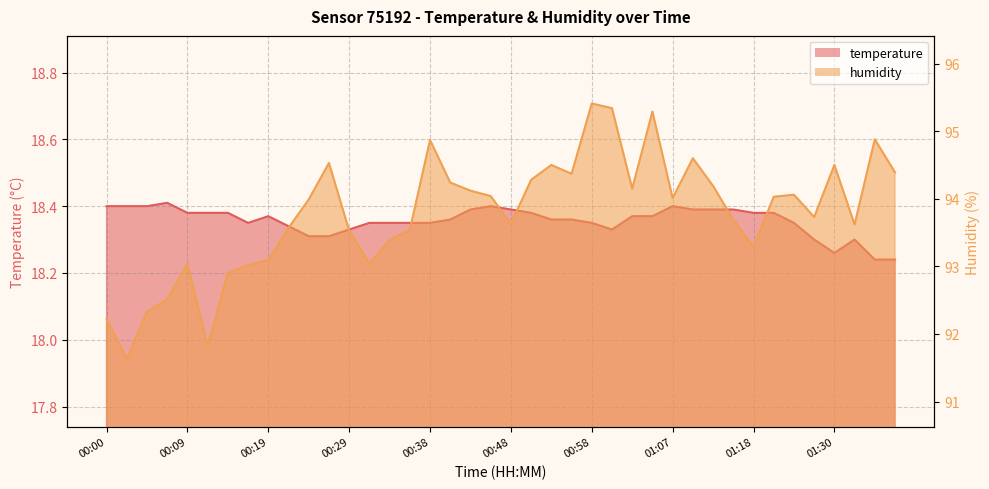

Count the number of data series in this chart.

2